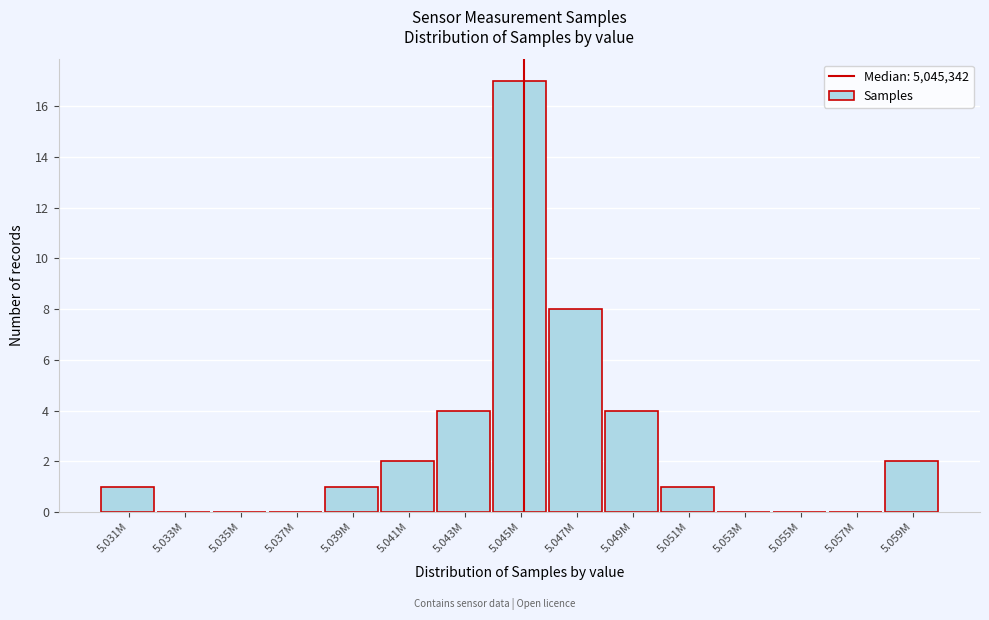

Reading right to left, what are all the values shown in this chart?

5.059M=2	5.057M=0	5.055M=0	5.053M=0	5.051M=1	5.049M=4	5.047M=8	5.045M=17	5.043M=4	5.041M=2	5.039M=1	5.037M=0	5.035M=0	5.033M=0	5.031M=1